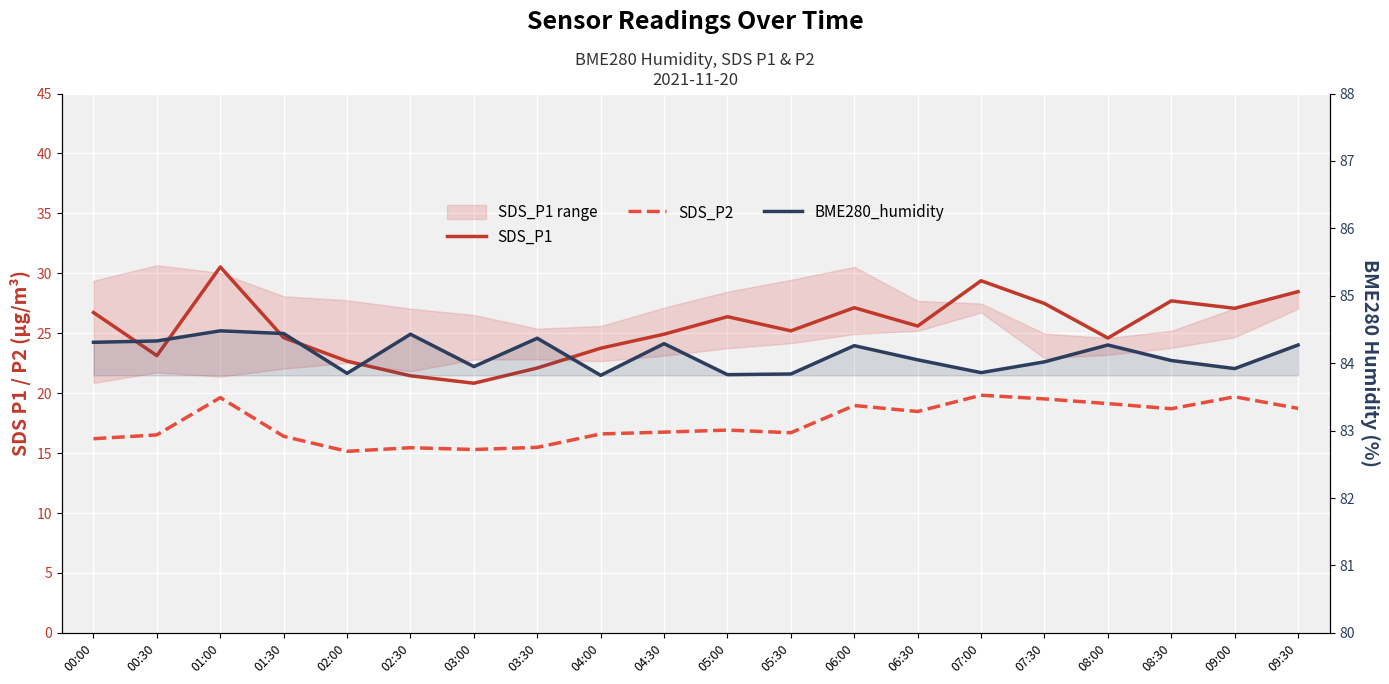

In BME280_humidity, how many points are higher than both neighbors (excluding endpoints)?

6